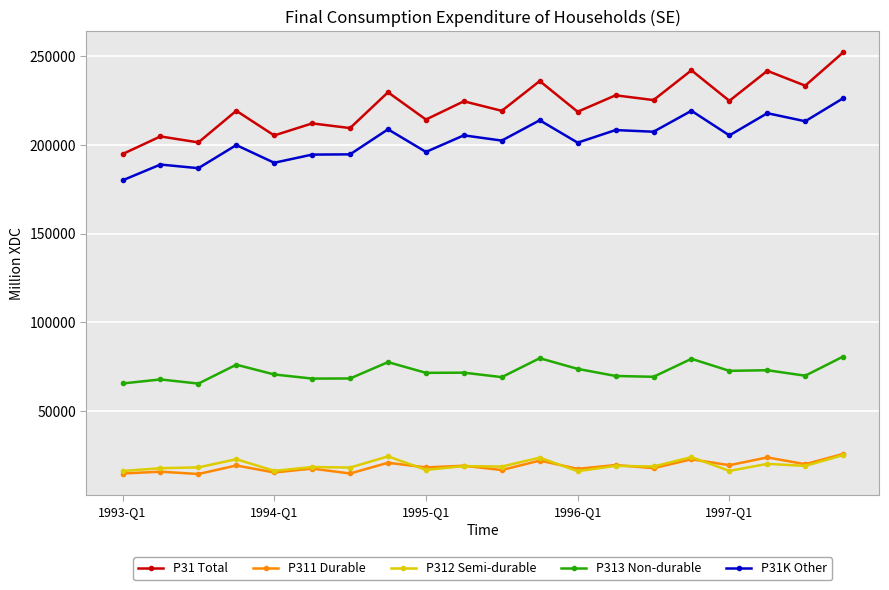

True or false: P31K Other has more than 2 points higher than both neighbors.

True